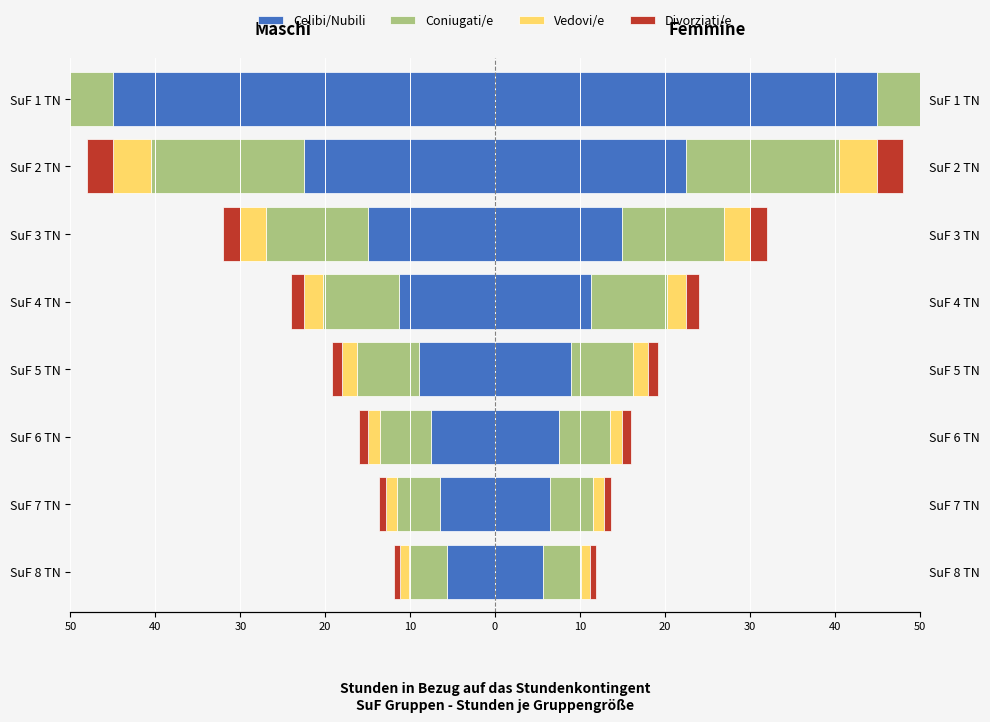

What is the sum of the Divorziati/e values at SuF 1 TN and SuF 6 TN?

-7.0